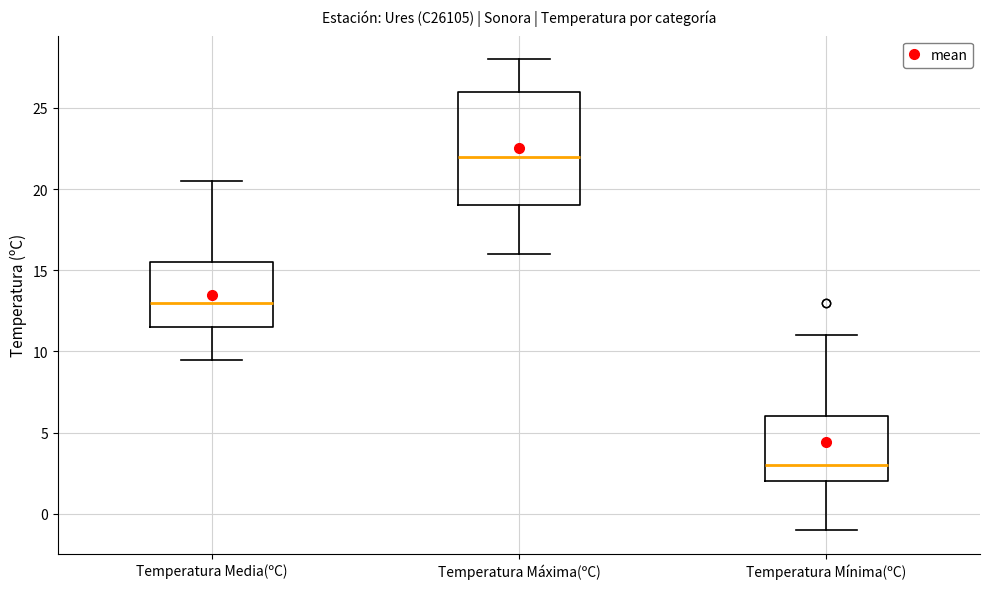

Which box has the lowest median line?

Temperatura Mínima(ºC)